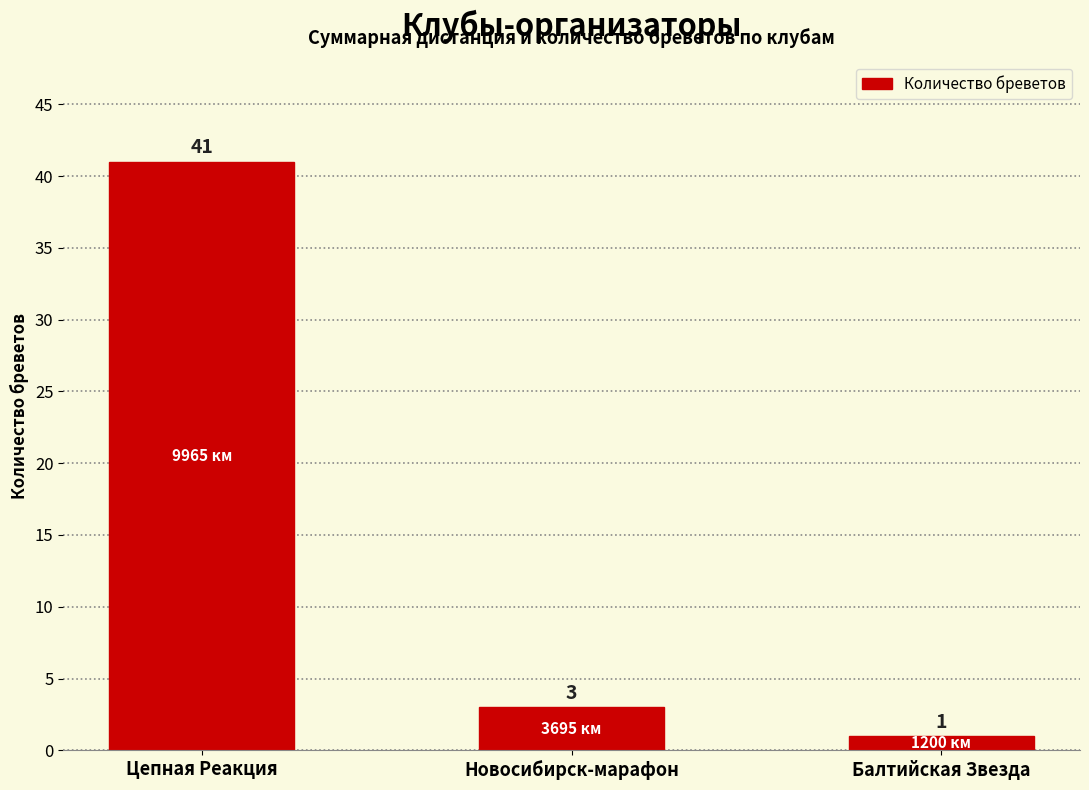

Reading left to right, extract all data points from this chart.

41	3	1